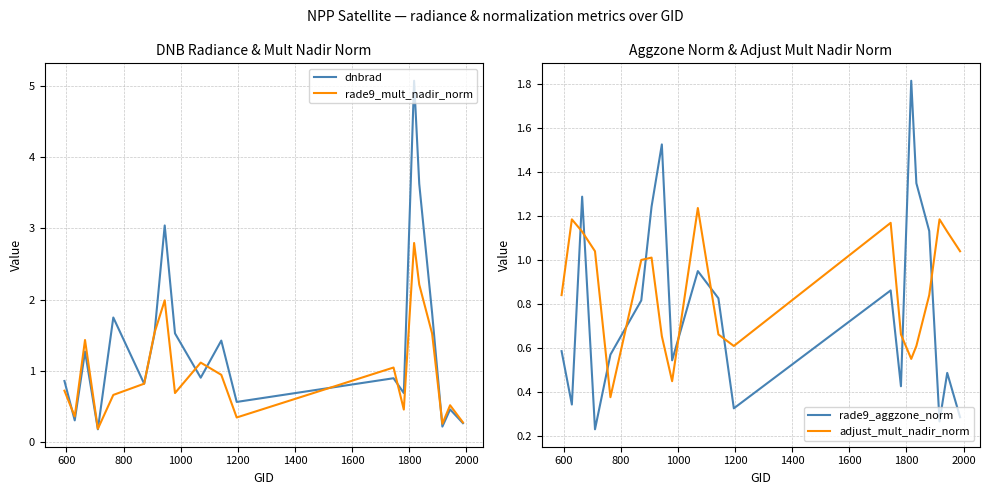

Reading left to right, extract all data points from this chart.

dnbrad: 0.9	0.3	1.3	0.2	1.7	0.8	1.5	3.0	1.5	0.9	1.4	0.6	0.9	0.7	5.1	3.6	1.8	0.2	0.5	0.3
rade9_mult_nadir_norm: 0.7	0.4	1.4	0.2	0.7	0.8	1.5	2.0	0.7	1.1	0.9	0.3	1.0	0.5	2.8	2.2	1.5	0.3	0.5	0.3
rade9_aggzone_norm: 0.6	0.3	1.3	0.2	0.6	0.8	1.2	1.5	0.5	0.9	0.8	0.3	0.9	0.4	1.8	1.3	1.1	0.3	0.5	0.3
adjust_mult_nadir_norm: 0.8	1.2	1.1	1.0	0.4	1.0	1.0	0.7	0.4	1.2	0.7	0.6	1.2	0.7	0.6	0.6	0.8	1.2	1.1	1.0